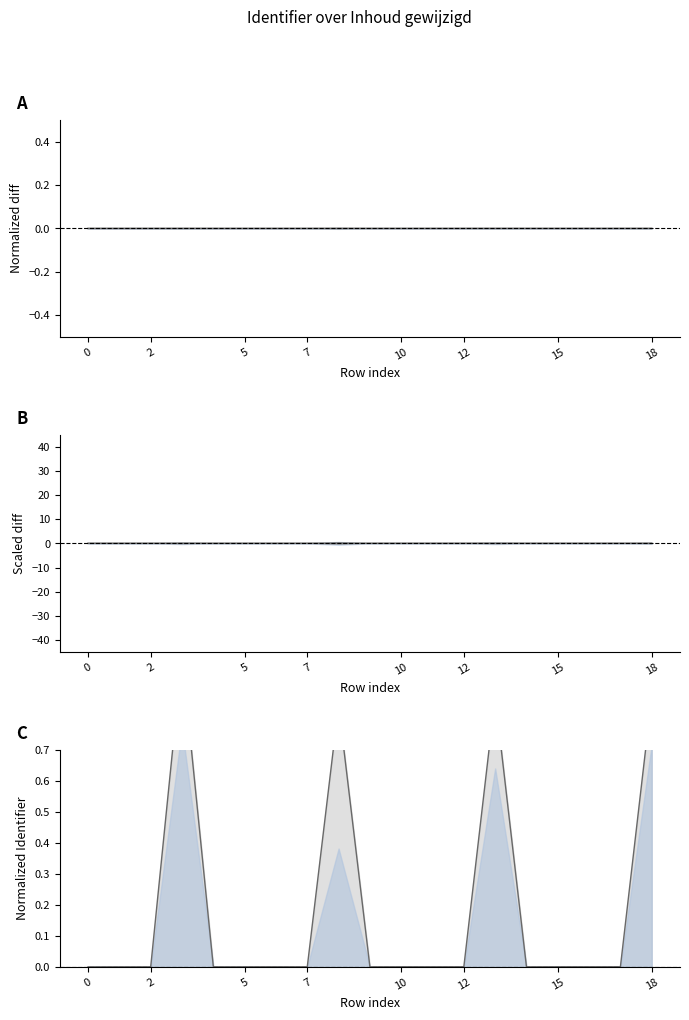

Rank the series at 2 from lowest to highest value.

lower line, upper line